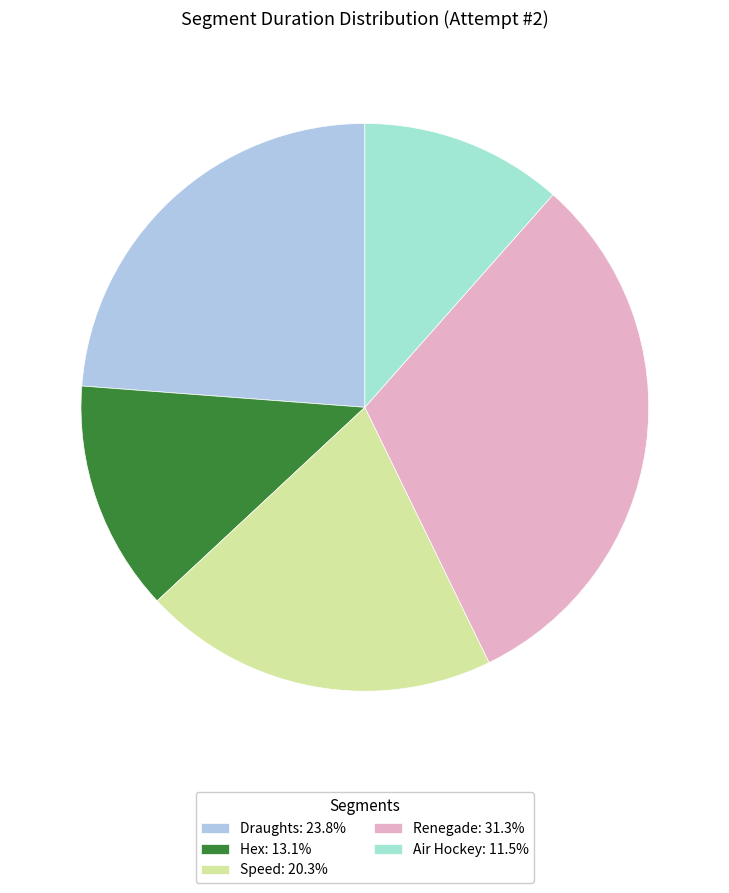

Rank the categories by value from highest to lowest.

Renegade, Draughts, Speed, Hex, Air Hockey